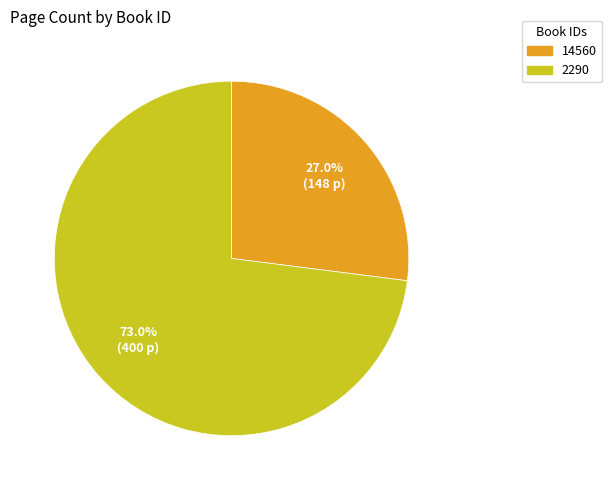

To the nearest percent, what portion does 14560 represent?

27%